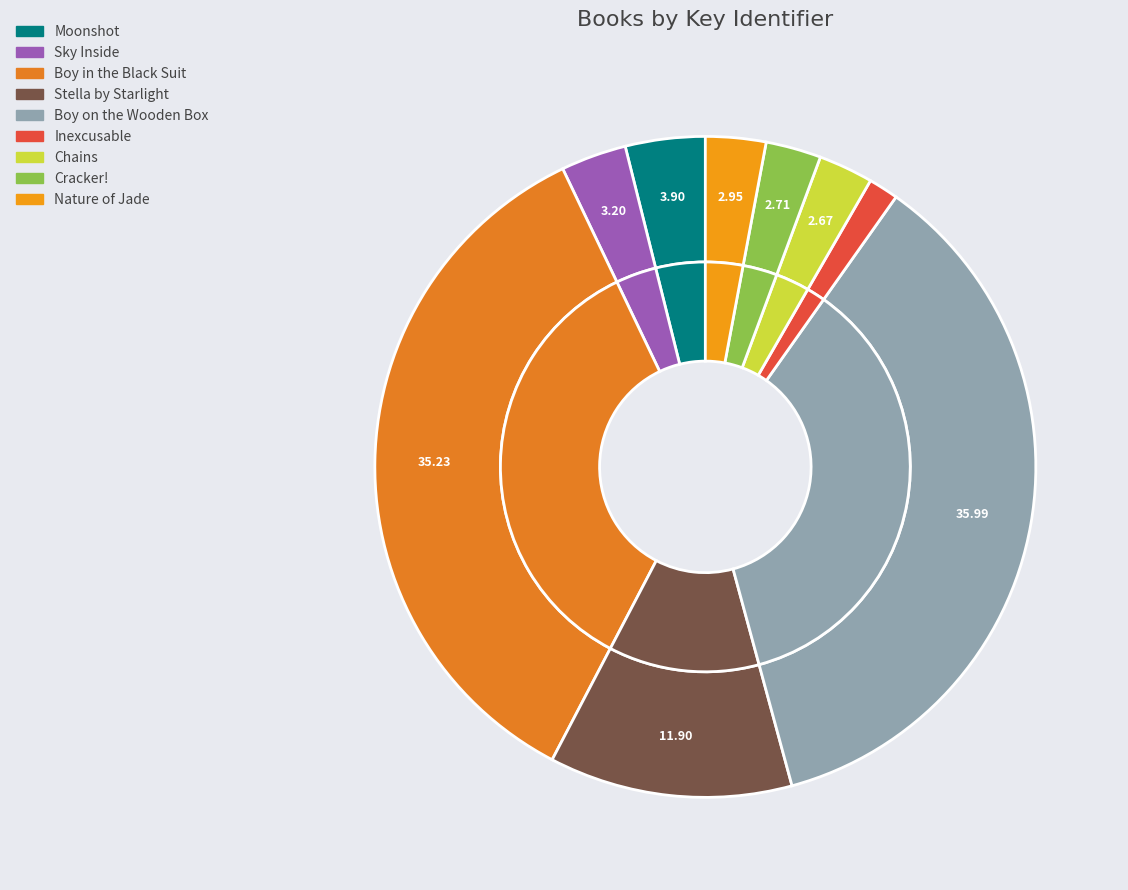

To the nearest percent, what is the difference between the largest and smallest slice percentages?

35%